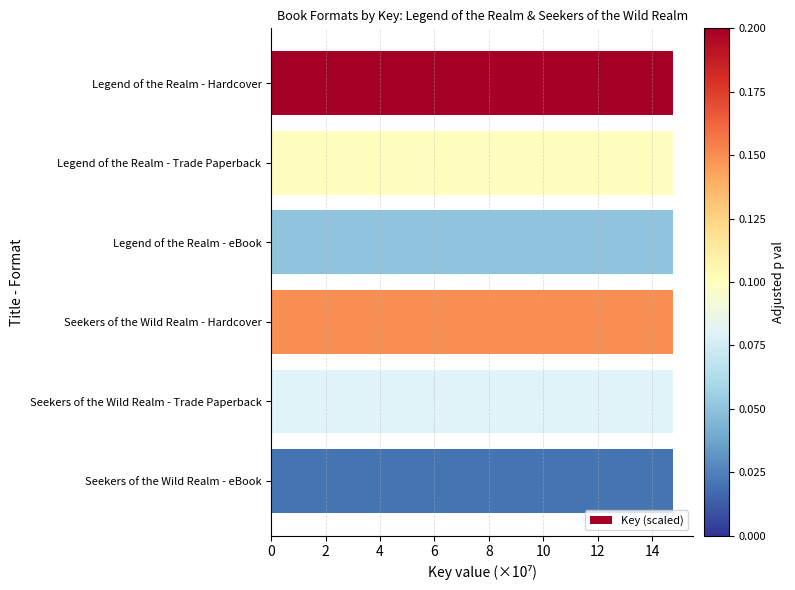

How many bars are there in total?

6